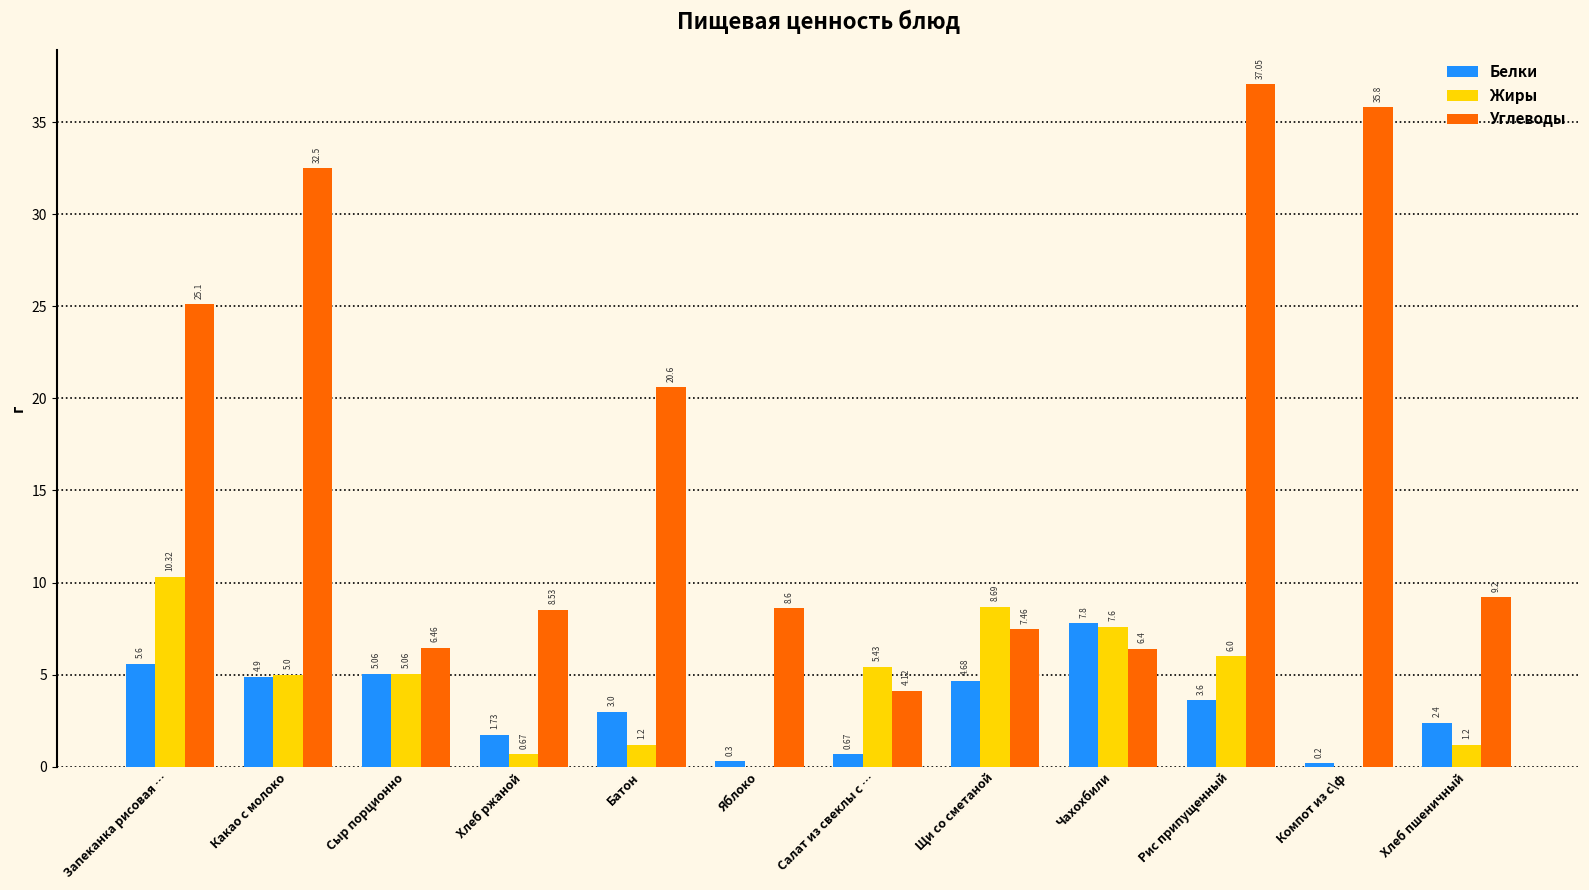

Does the chart contain stacked bars?

No